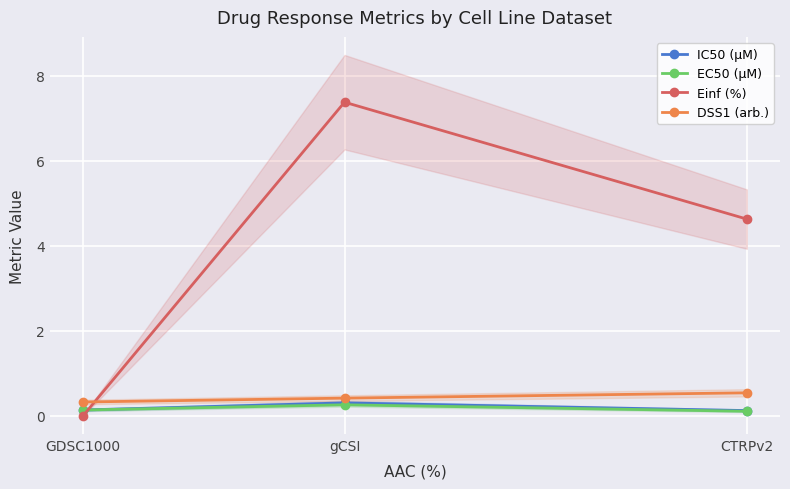

Rank the series by their maximum value, from lowest to highest.

EC50 (µM), IC50 (µM), DSS1 (arb.), Einf (%)